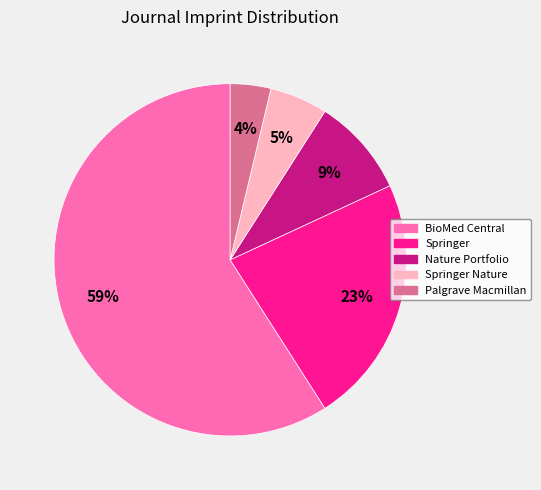

To the nearest percent, what is the difference between the largest and smallest slice percentages?

55%